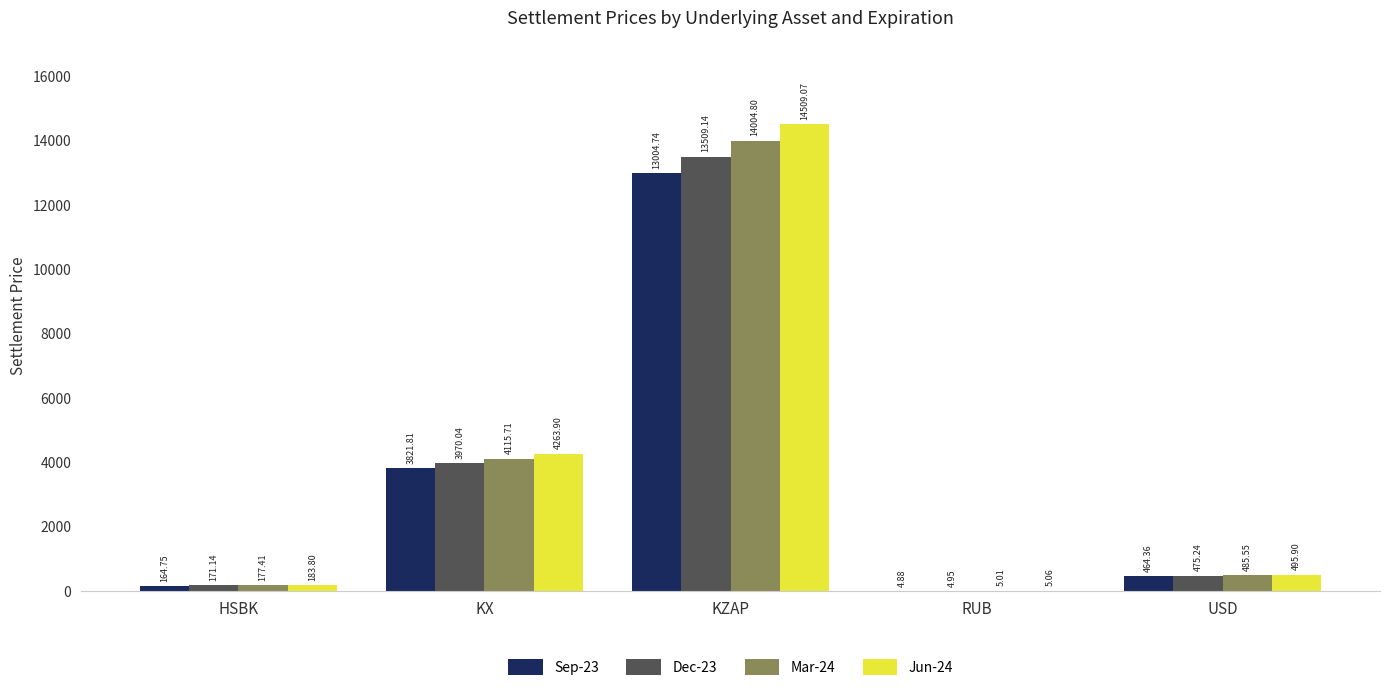

At which label does Jun-24 first exceed 495?

KX